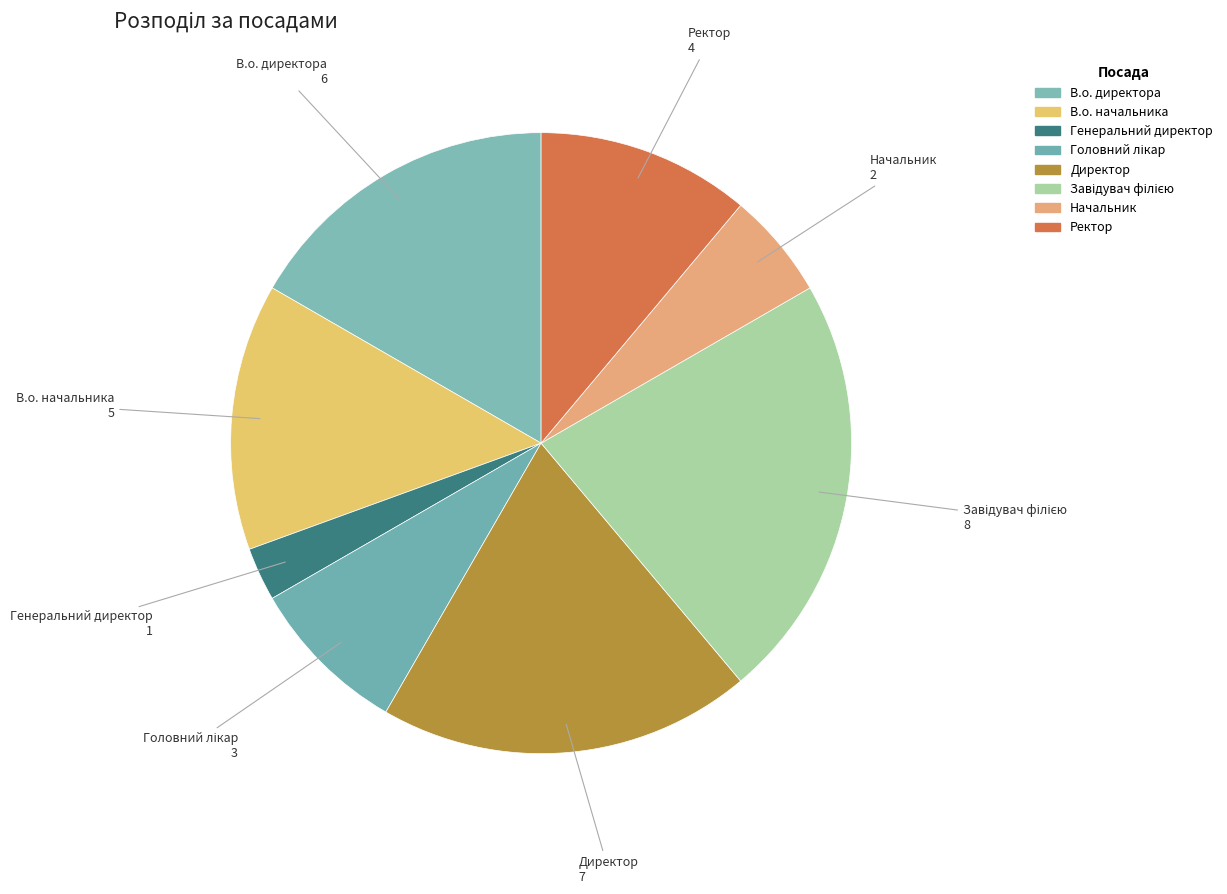

How many segments does this pie chart have?

8